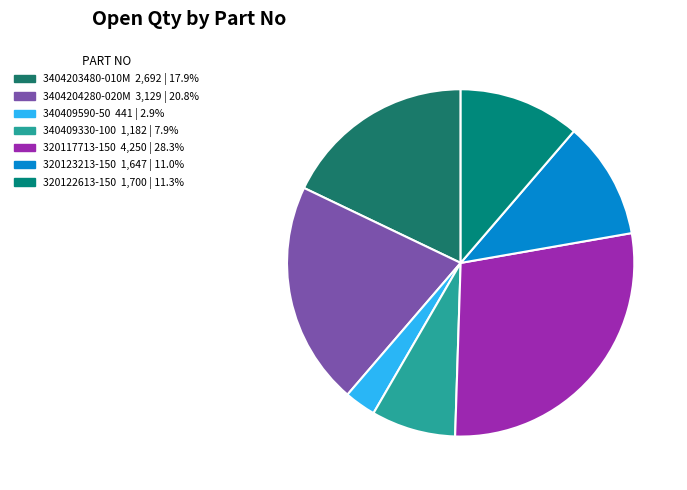

To the nearest percent, what percentage of the pie is 340409330-100?

8%